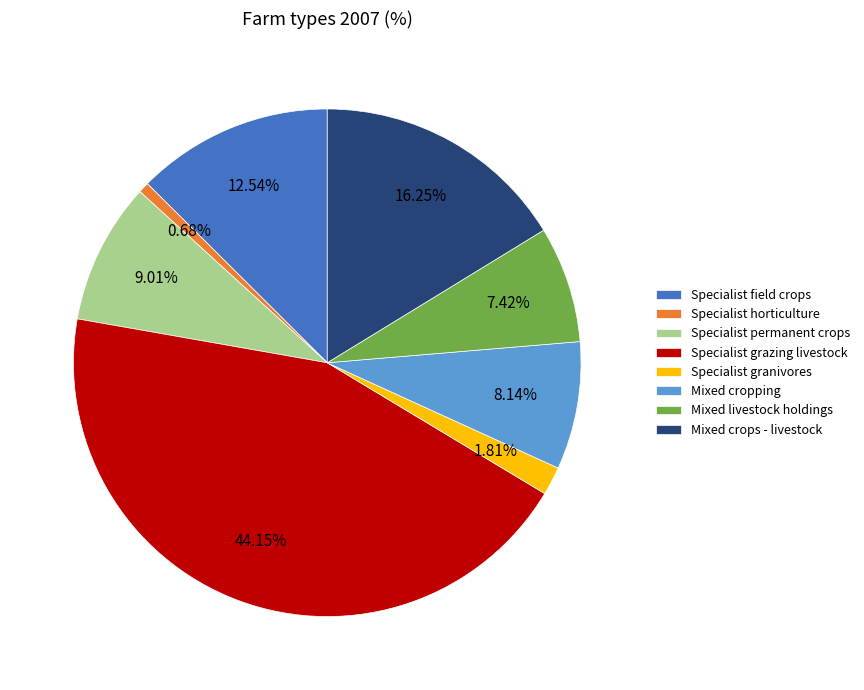

What is the ratio of the value at Mixed crops - livestock to the value at Specialist permanent crops?

1.8